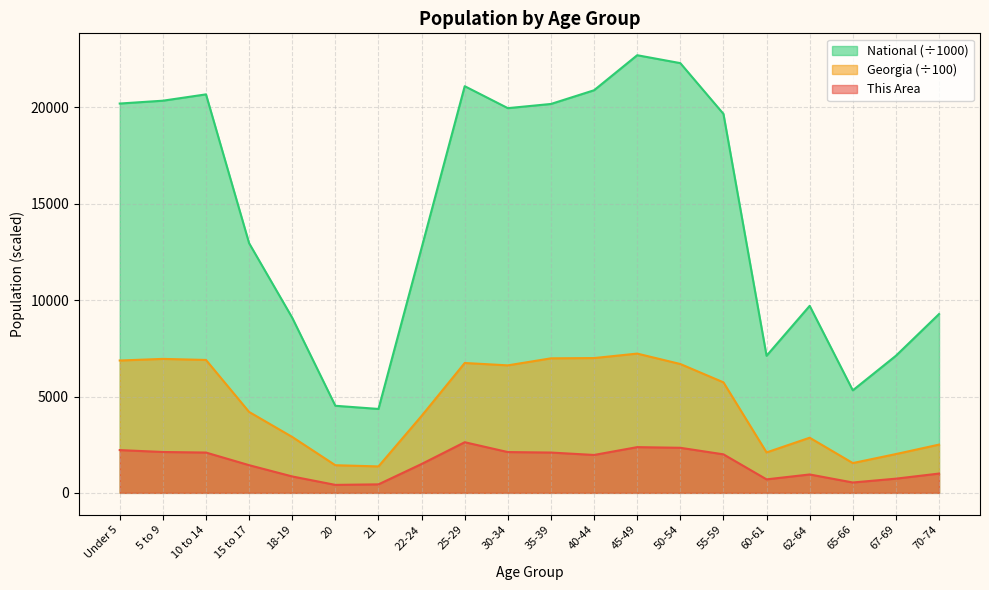

Where is the first local minimum for Georgia?

21